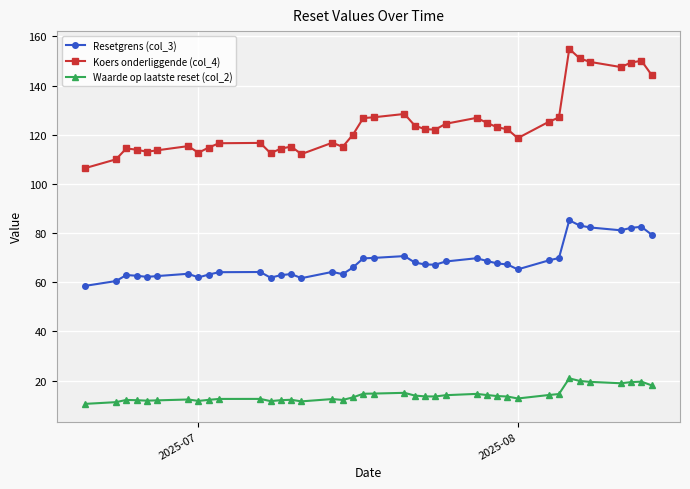

Which series has the largest total across all categories?

Koers onderliggende (col_4)